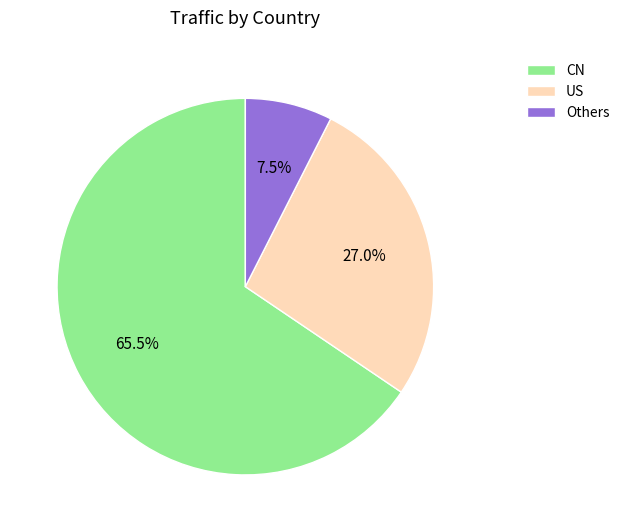

Is the sum of US and CN greater than half?

Yes